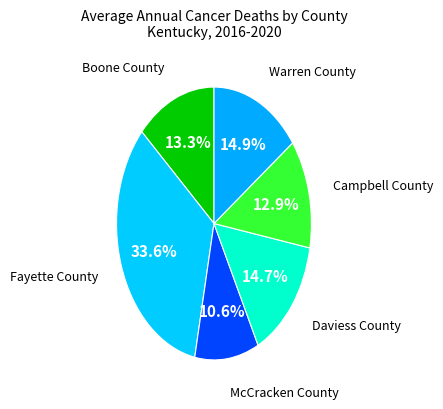

What is the ratio of the value at Daviess County to the value at Boone County?

1.1